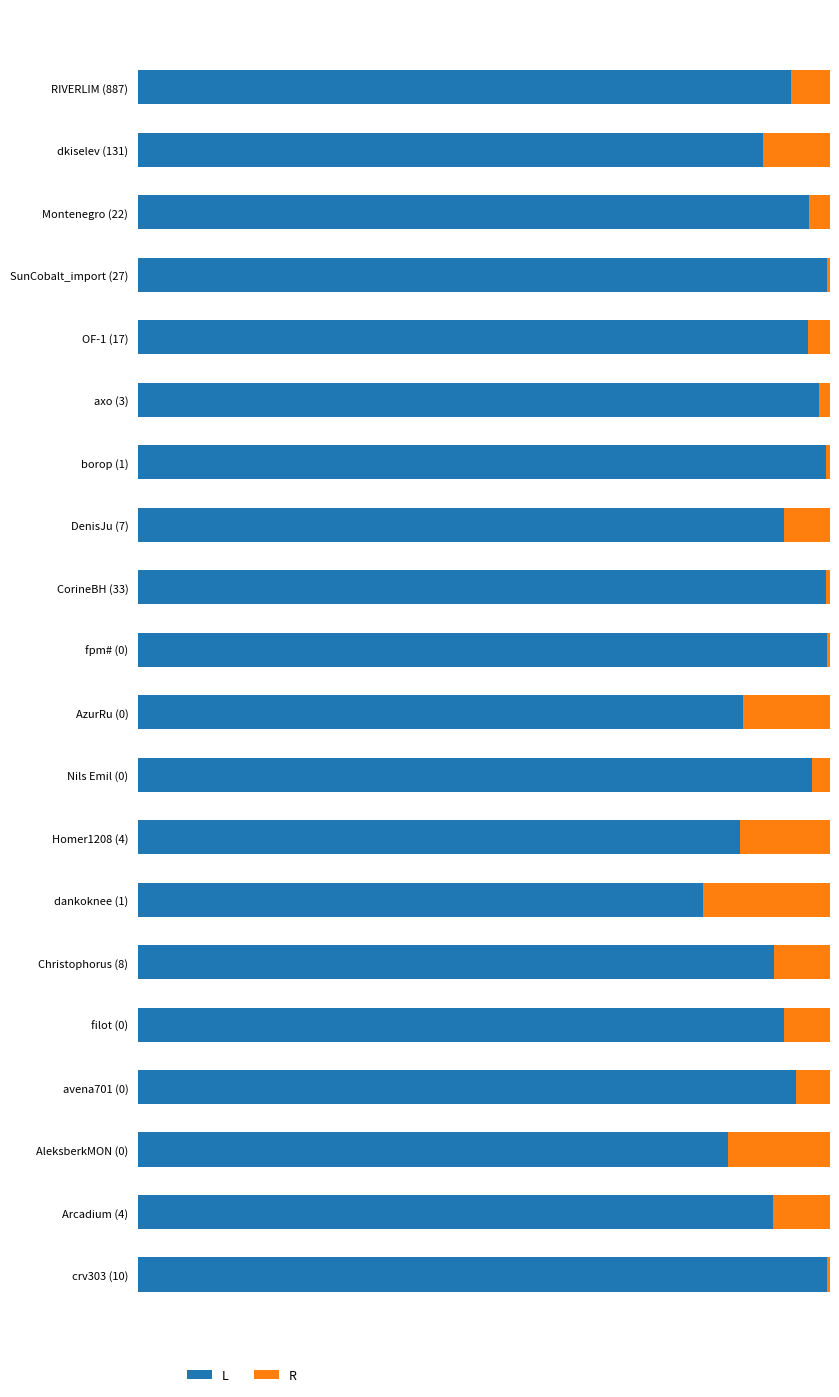

What is the value of the R bar at the 6th from the left?

1.6